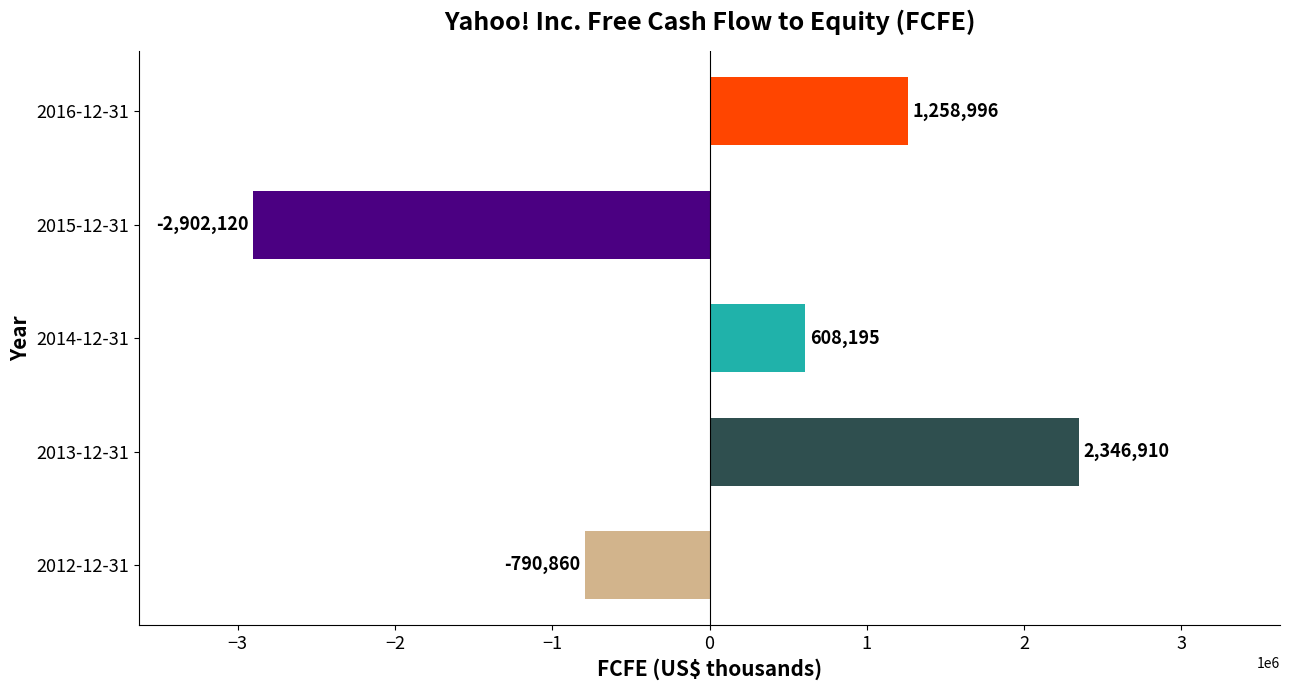

The chart shows a value of -384469 at 2012-12-31. True or false?

False